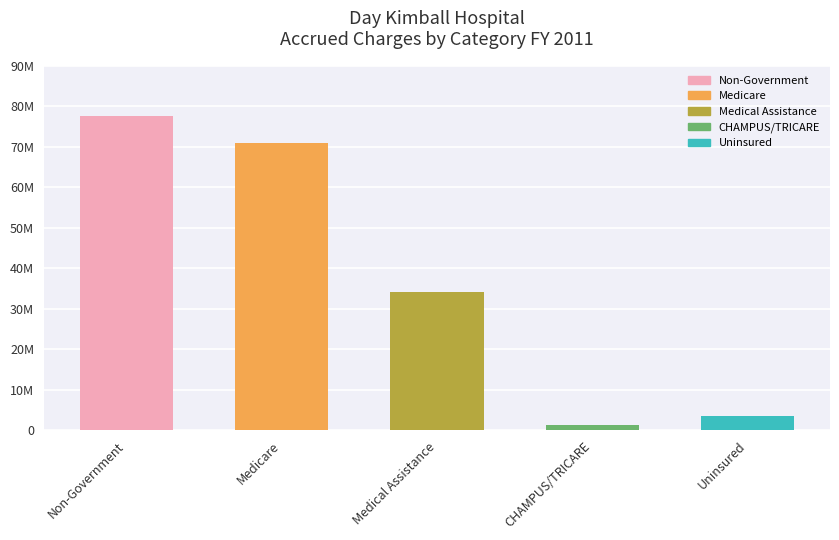

The value at Uninsured is 5928577. True or false?

False